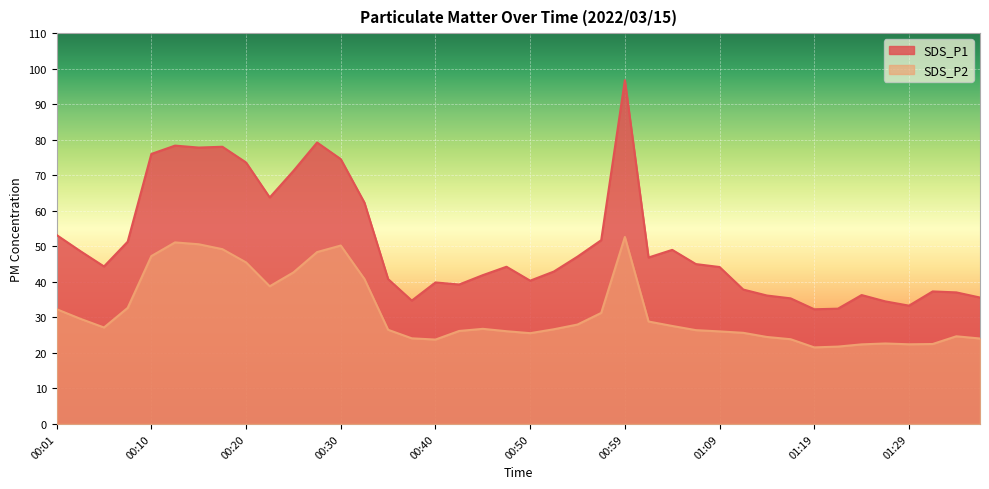

Read the SDS_P1 value at 00:42.

39.2